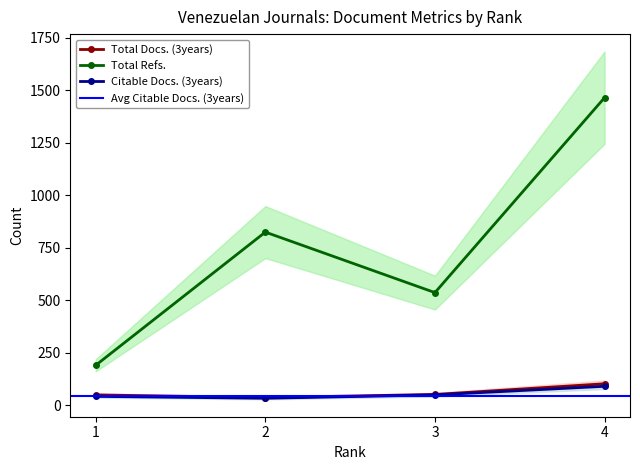

Reading right to left, what are all the values shown in this chart?

Total Docs. (3years): 4=103	3=52	2=37	1=50
Total Refs.: 4=1465	3=537	2=825	1=191
Citable Docs. (3years): 4=91	3=50	2=34	1=43